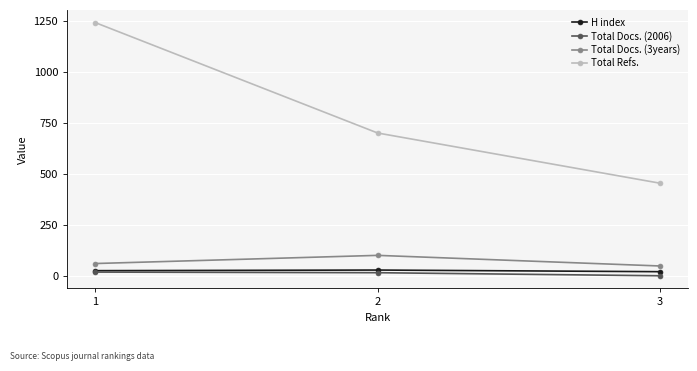

What is the value of the Total Docs. (3years) point at the 2nd from the left?

101